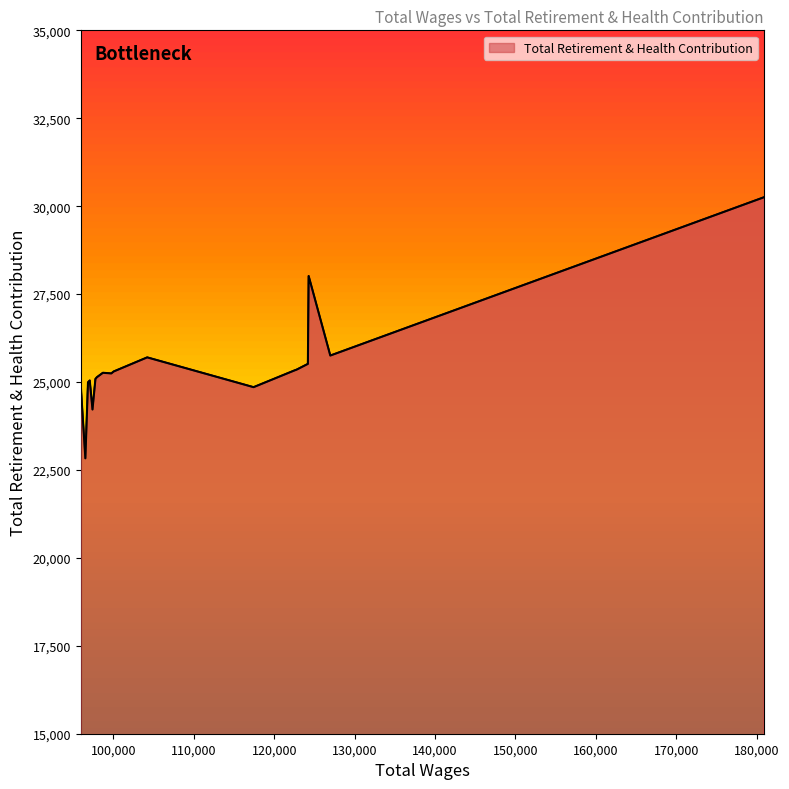

Is it true that the value at 117424 is 24854?

True